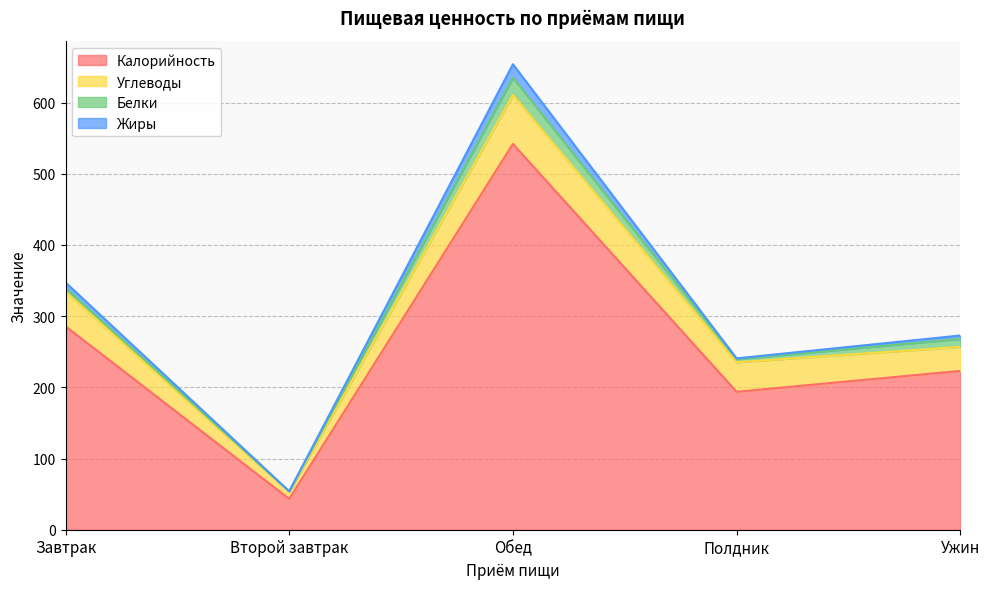

What is the value of the Углеводы point at the 1st from the left?

48.4